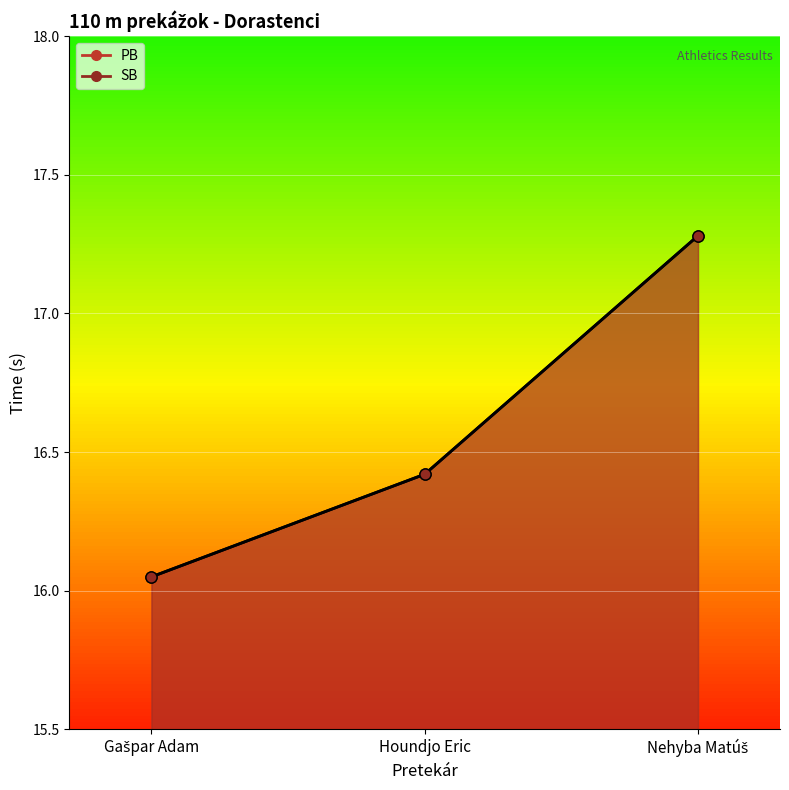

How many lines are shown in the chart?

2